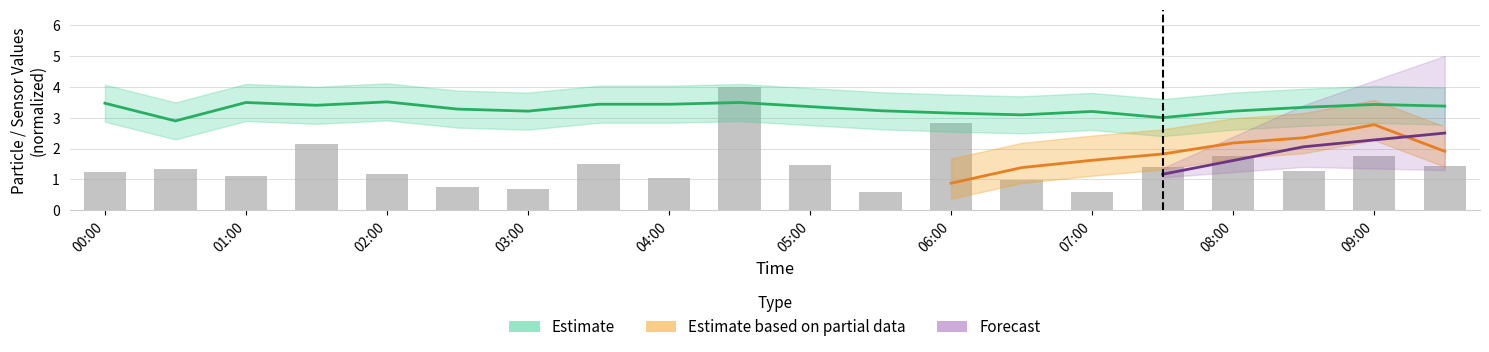

What is the sum of the values at 12 and 17?

4.1